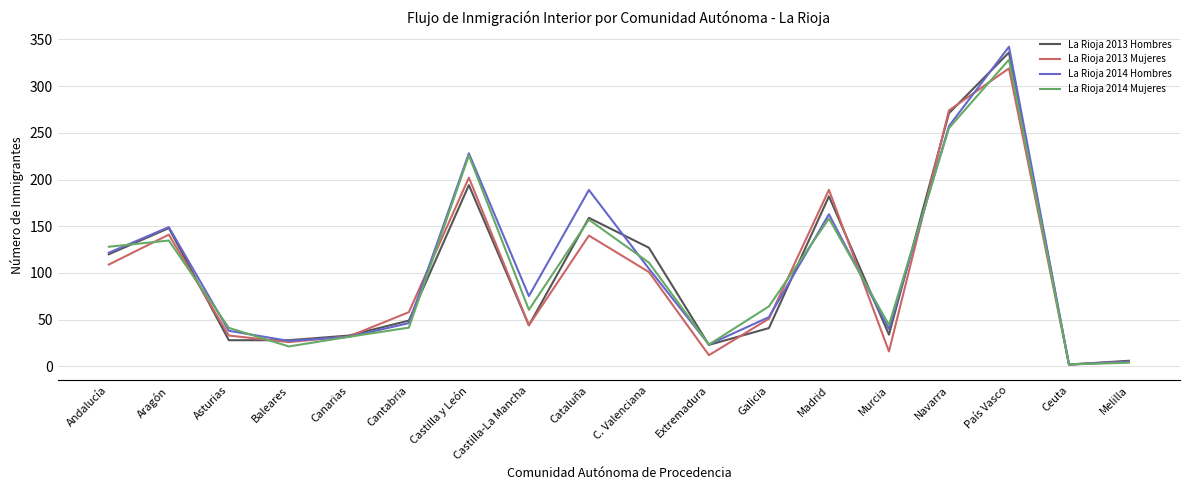

Between which two adjacent categories do La Rioja 2013 Hombres and La Rioja 2014 Mujeres first intersect?

Andalucía and Aragón